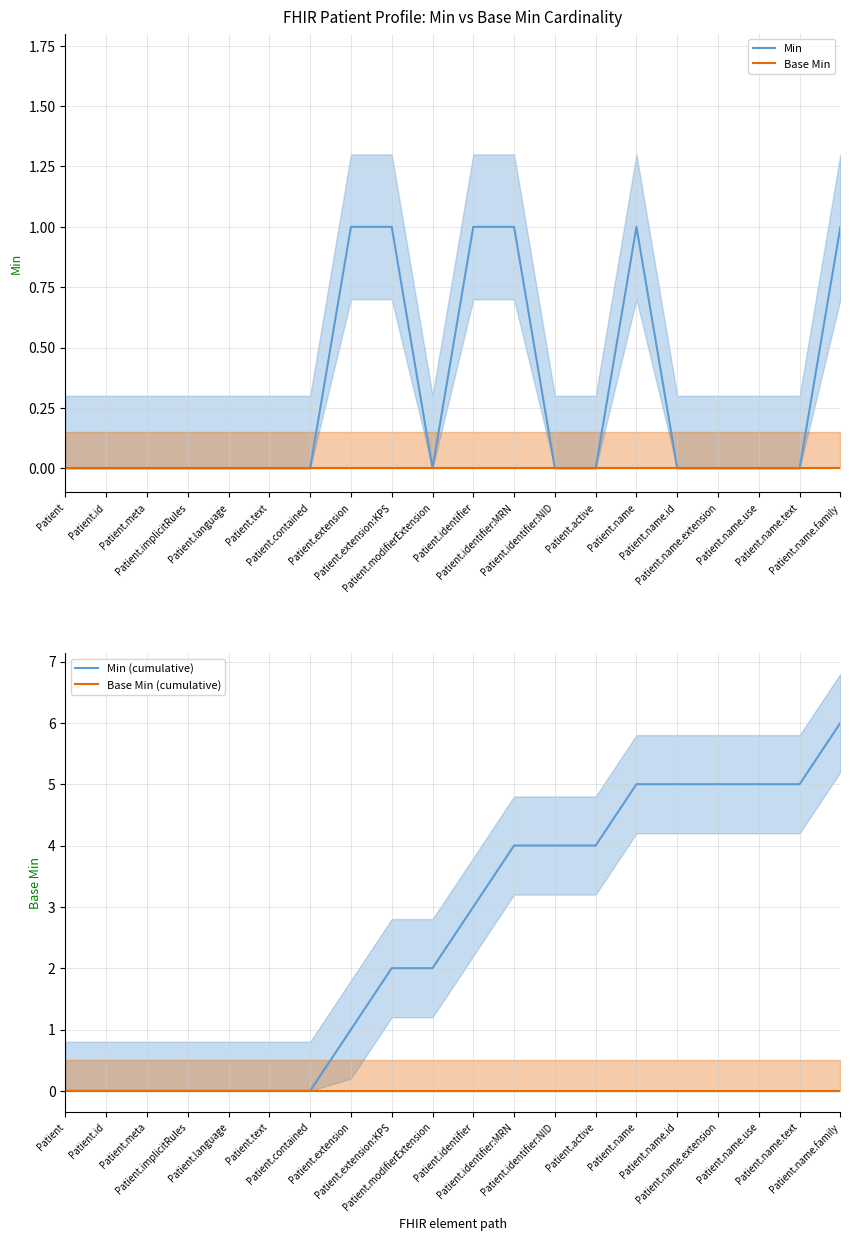

Is this an area chart (filled region under the line)?

No